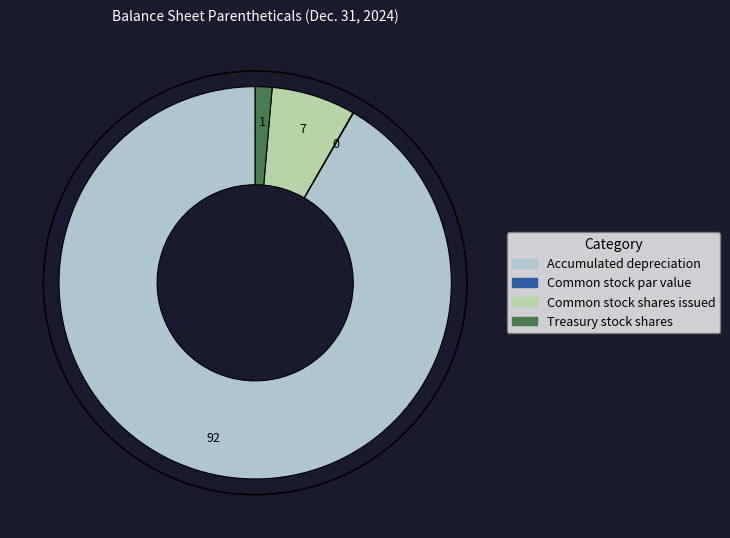

Do Common stock shares issued and Accumulated depreciation together represent more than half of the pie?

Yes